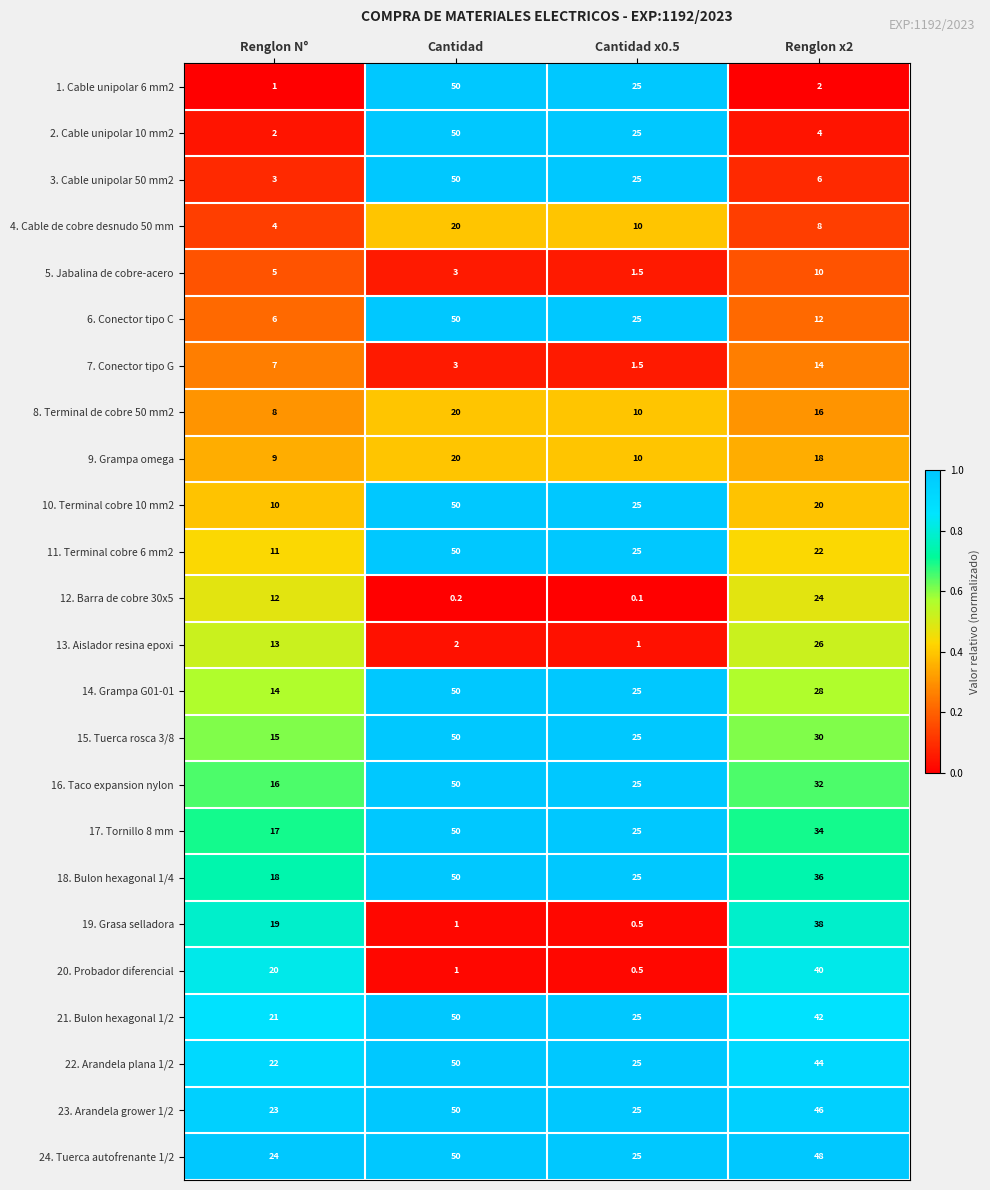

The 24. Tuerca autofrenante 1/2 series shows 25.0 at Cantidad x0.5. True or false?

True